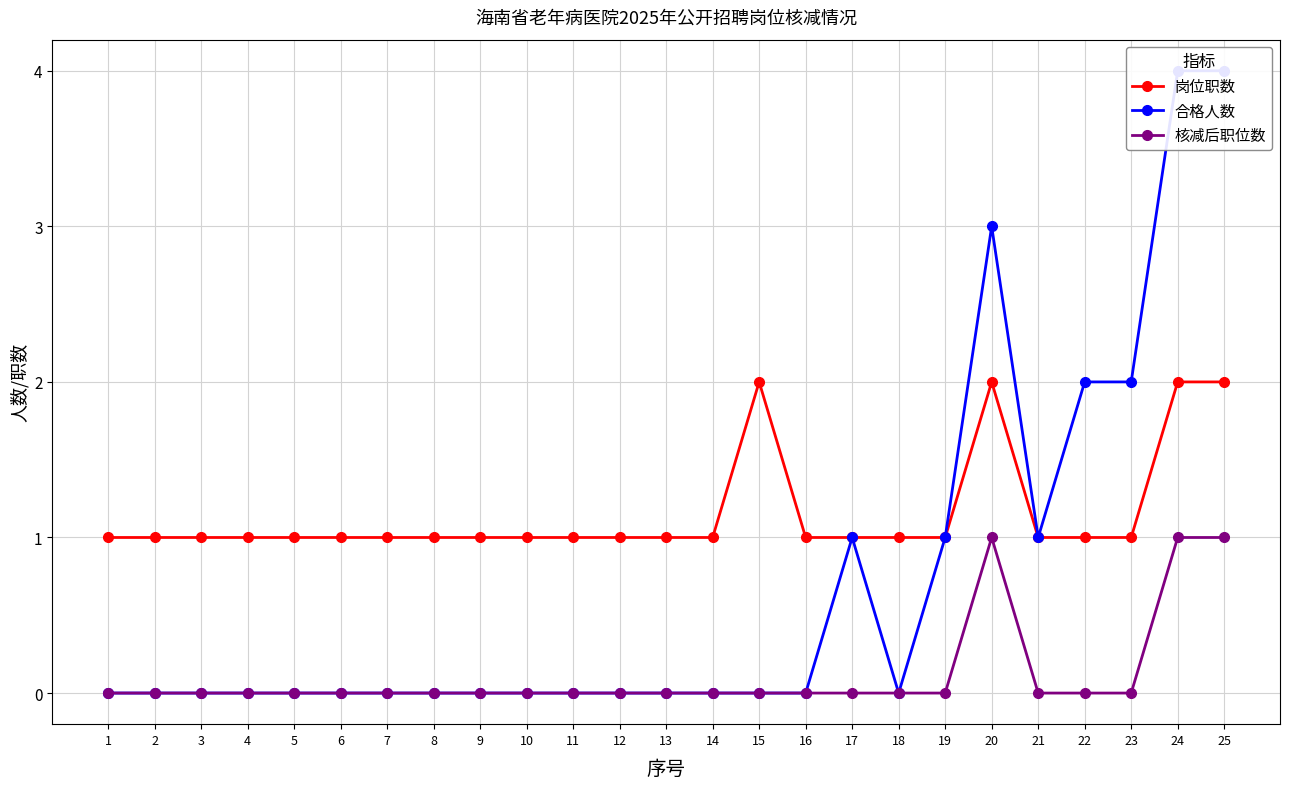

True or false: 岗位职数 has more than 2 points higher than both neighbors.

False